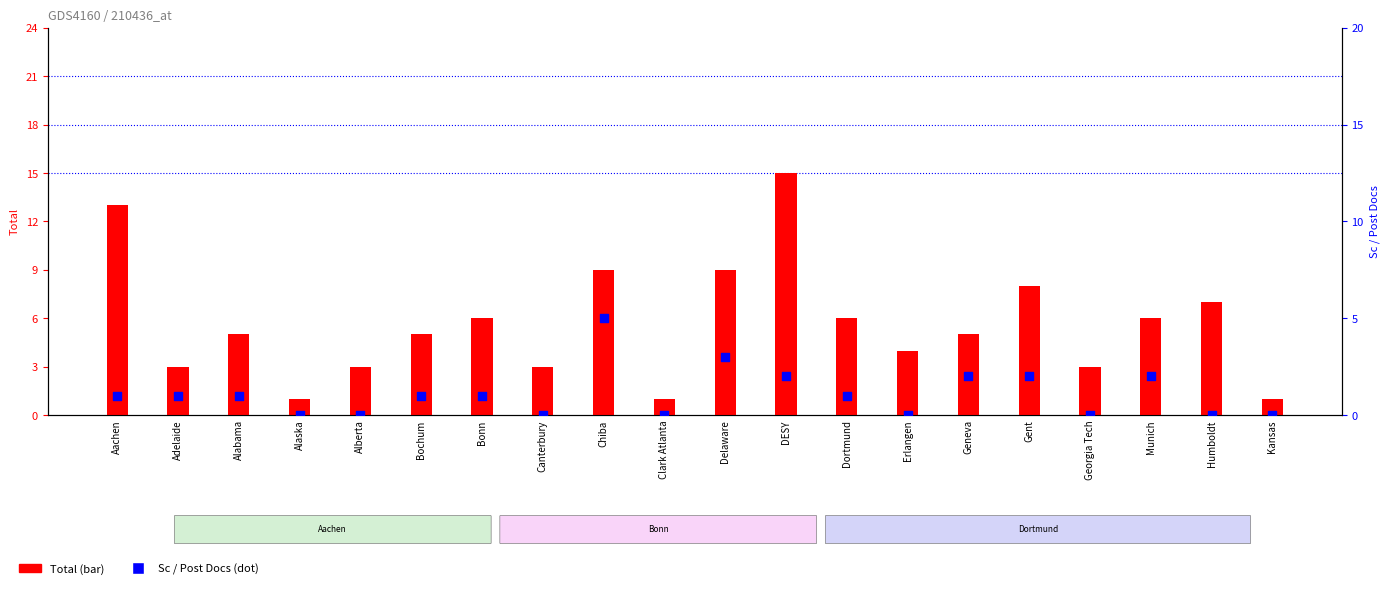

Which series reaches the minimum Y coordinate?

Sc / Post Docs